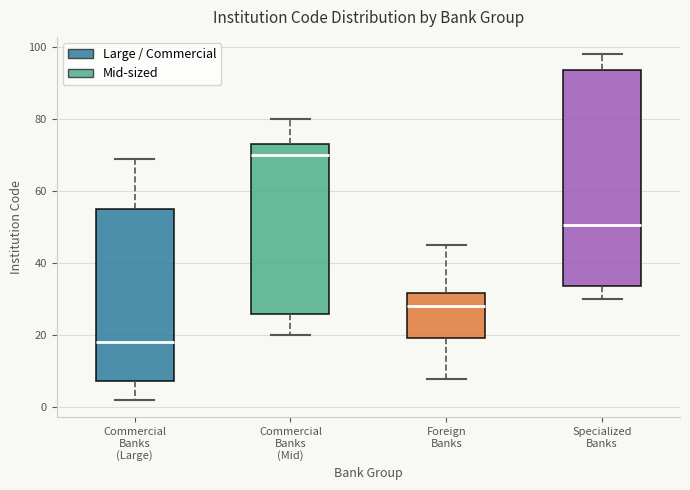

Reading left to right, transcribe this box plot: for each box, give where its median line is, the range the box spans, and where its two whiskers end, as read against the y-axis. The values are not printed on the chart, so give them approximately, as read against the axis.

Commercial Banks (Large): median 18, box 8 to 56, whiskers 2 to 70
Commercial Banks (Mid): median 70, box 26 to 74, whiskers 20 to 80
Foreign Banks: median 28, box 20 to 32, whiskers 8 to 46
Specialized Banks: median 50, box 34 to 94, whiskers 30 to 98